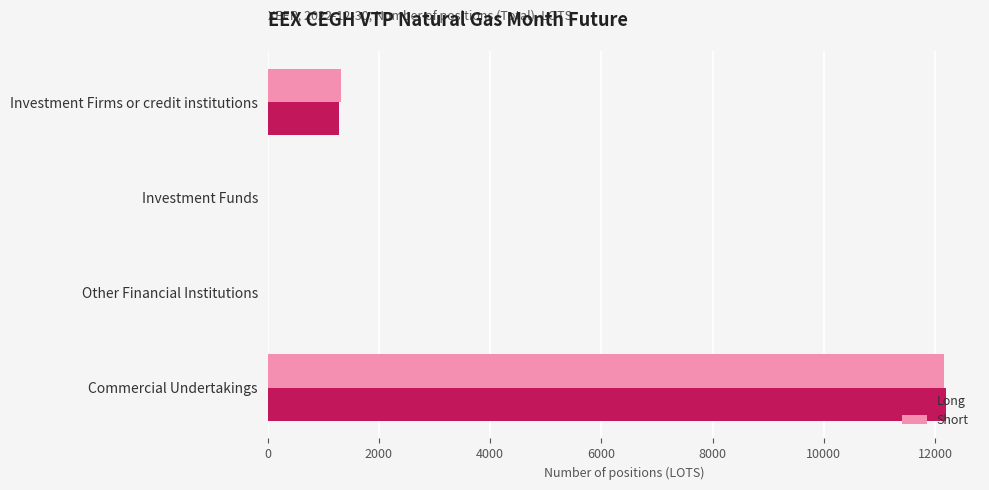

Which category has the highest value across all series?

Commercial Undertakings